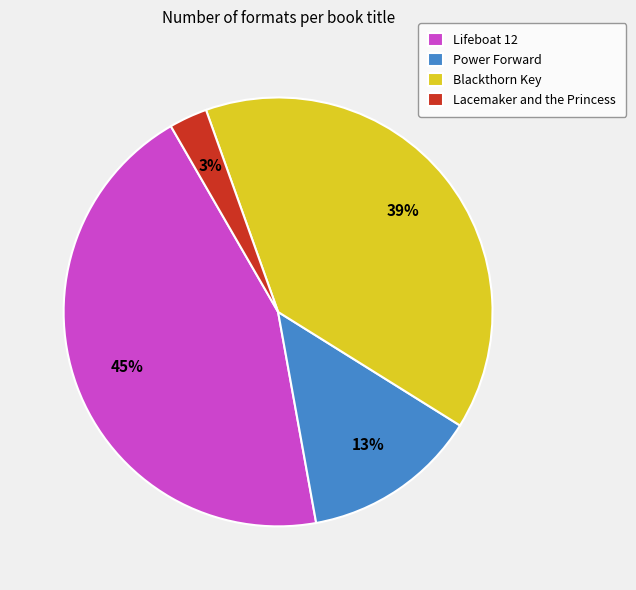

Is there a majority slice in this chart?

No